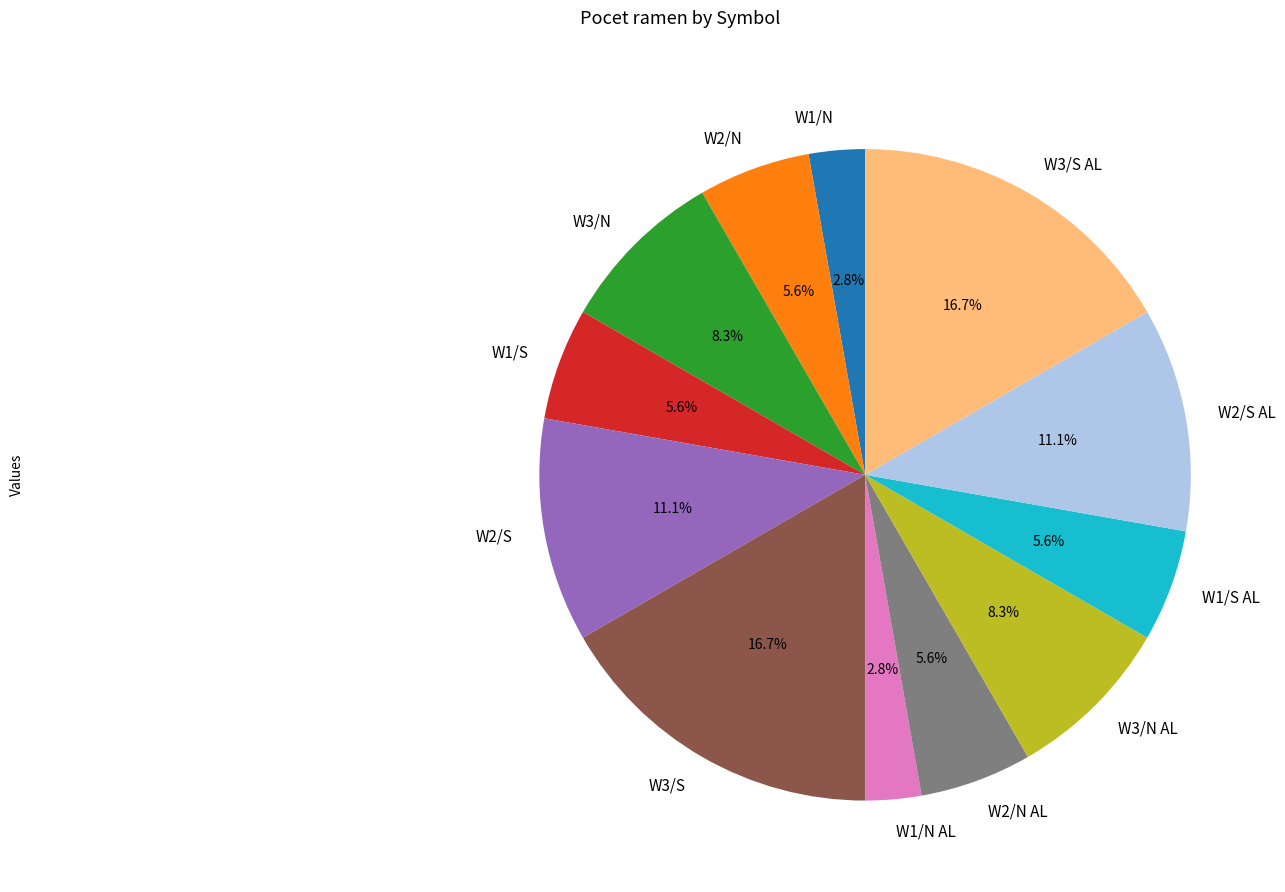

What percentage is NOT represented by W2/N?

94.4%